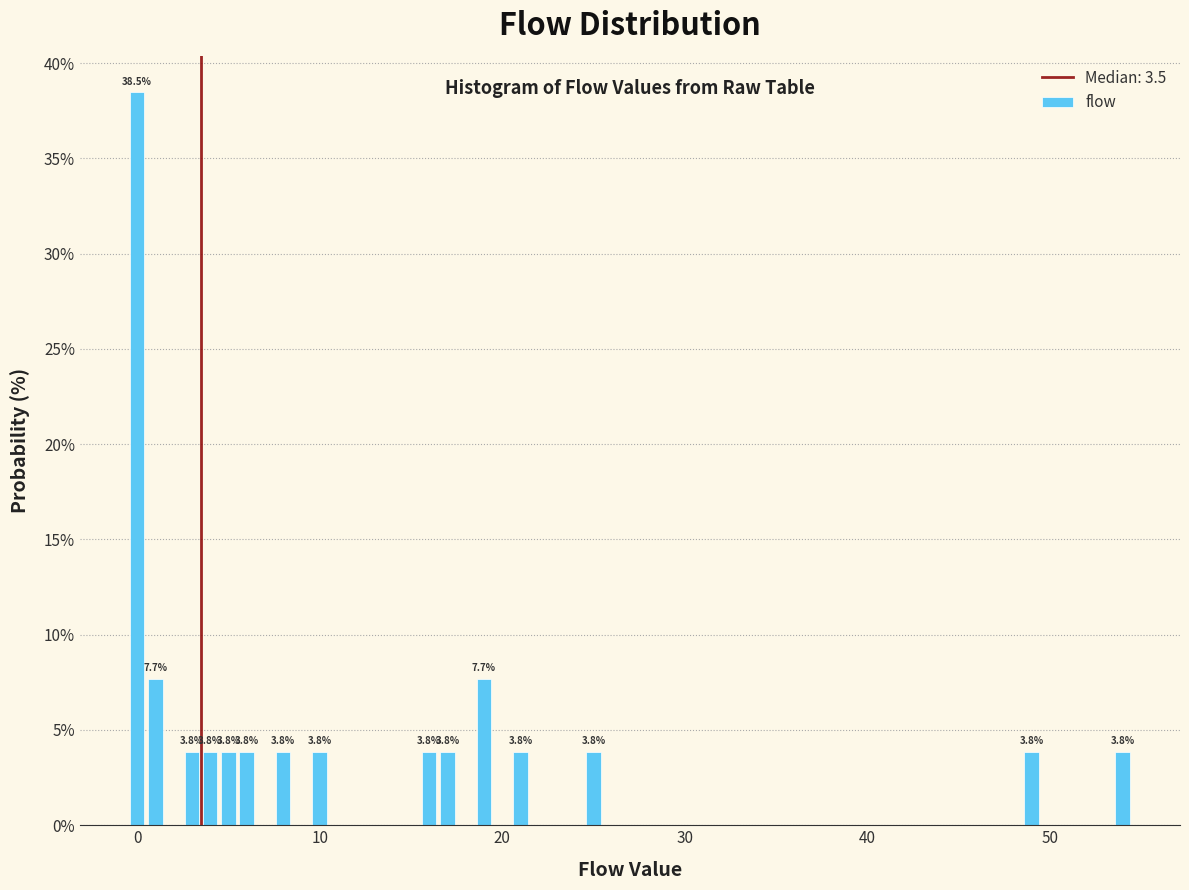

Around what value on the x-axis is the tallest bar? Give the approximate position of its centre, as read against the axis.

0